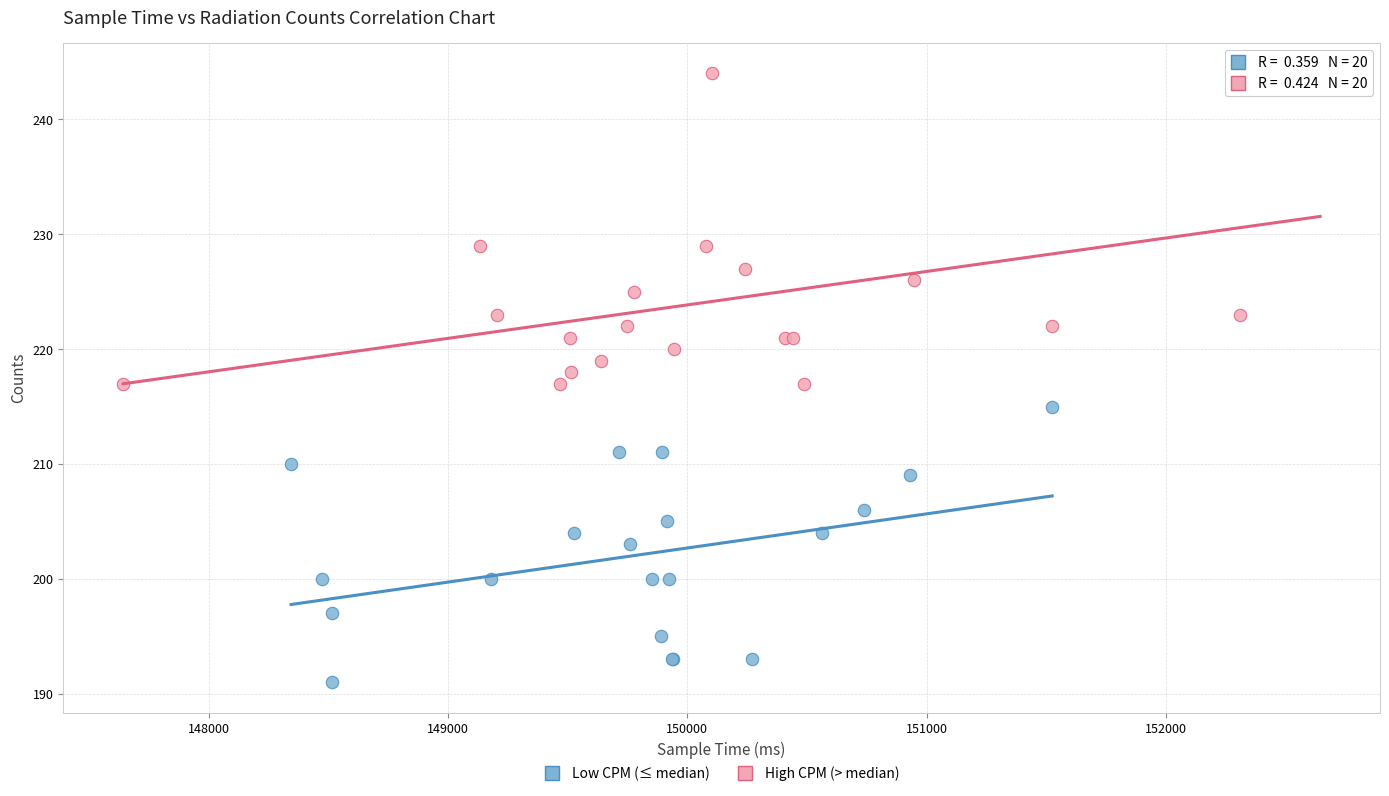

What are all the series names shown in the legend?

Low CPM (≤ median), High CPM (> median)